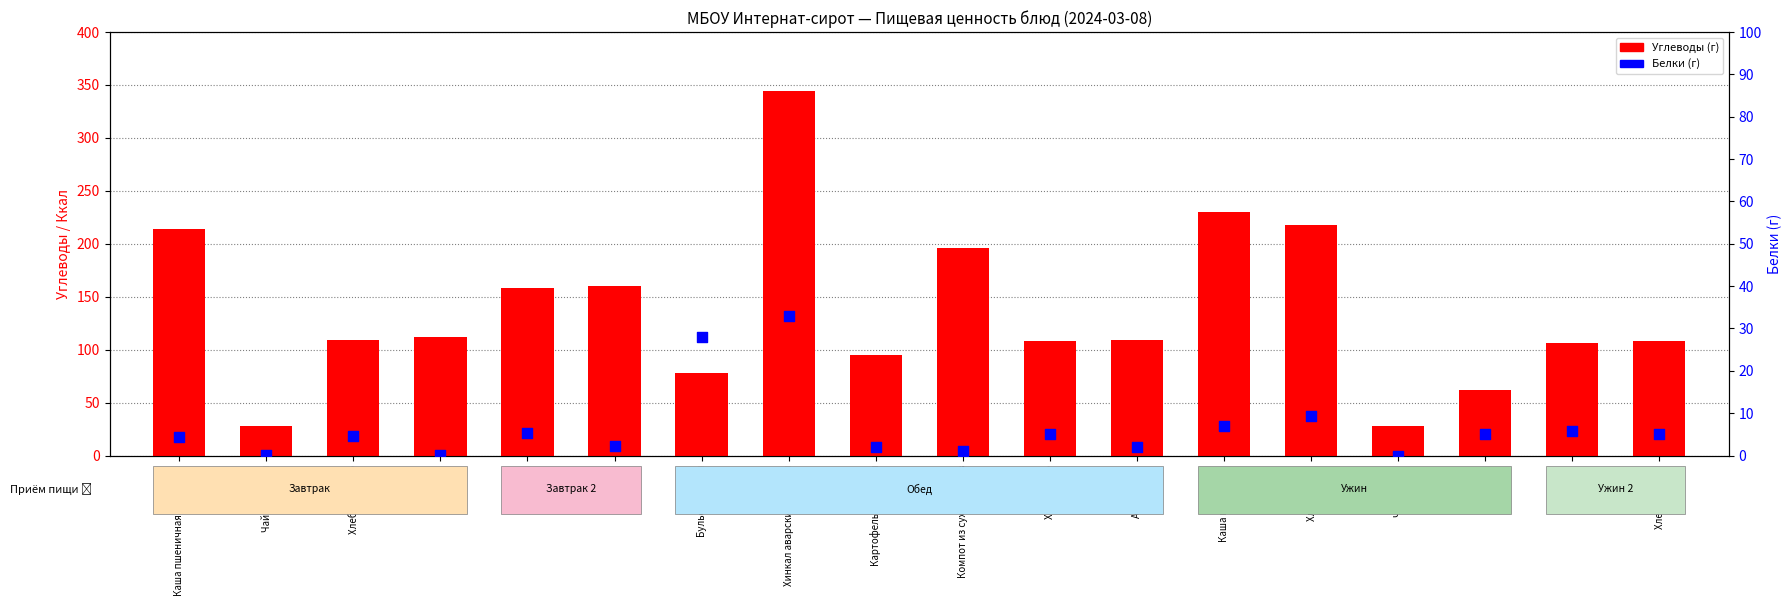

Which series contains the highest Y value?

Углеводы (ккал)